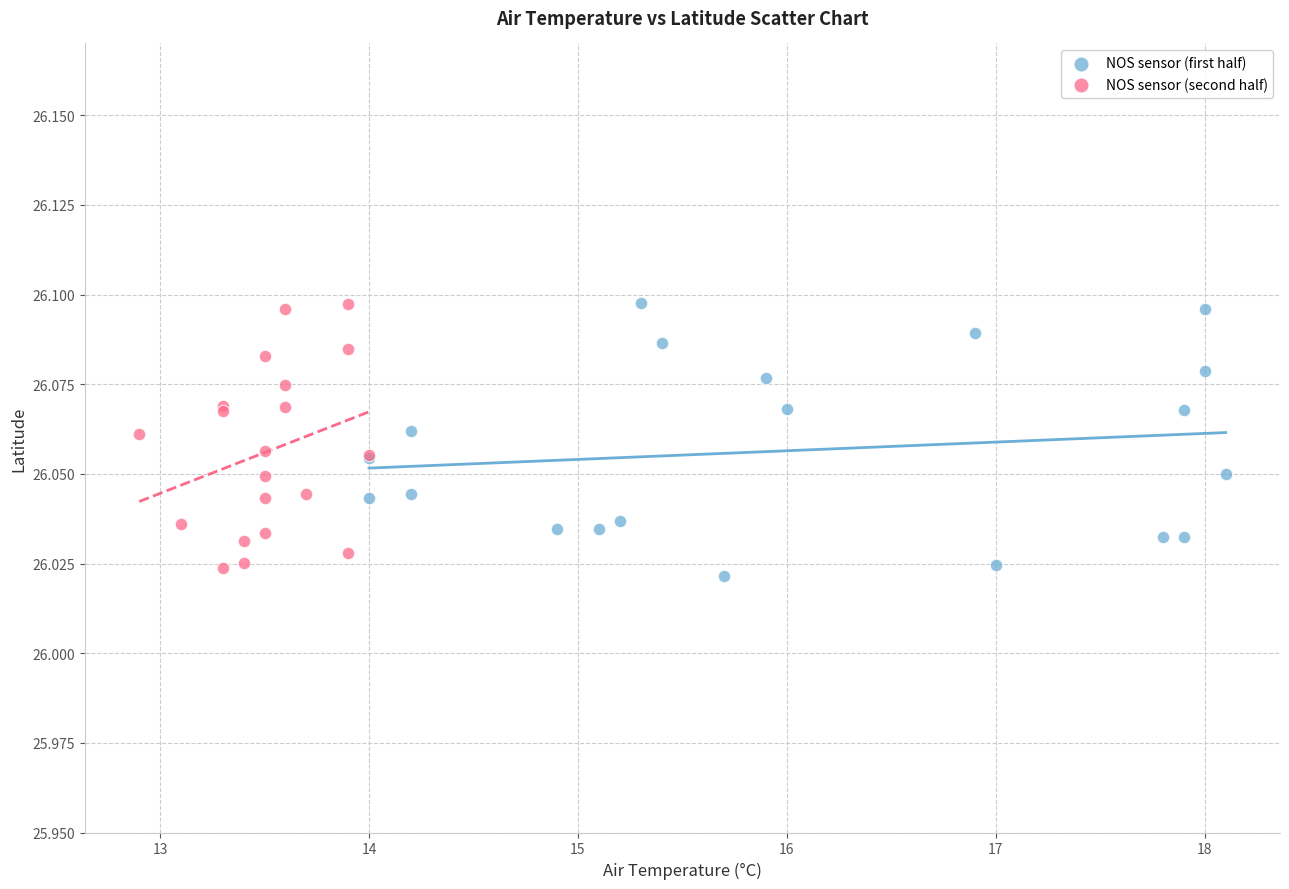

What are all the series names shown in the legend?

NOS sensor (first half), NOS sensor (second half)